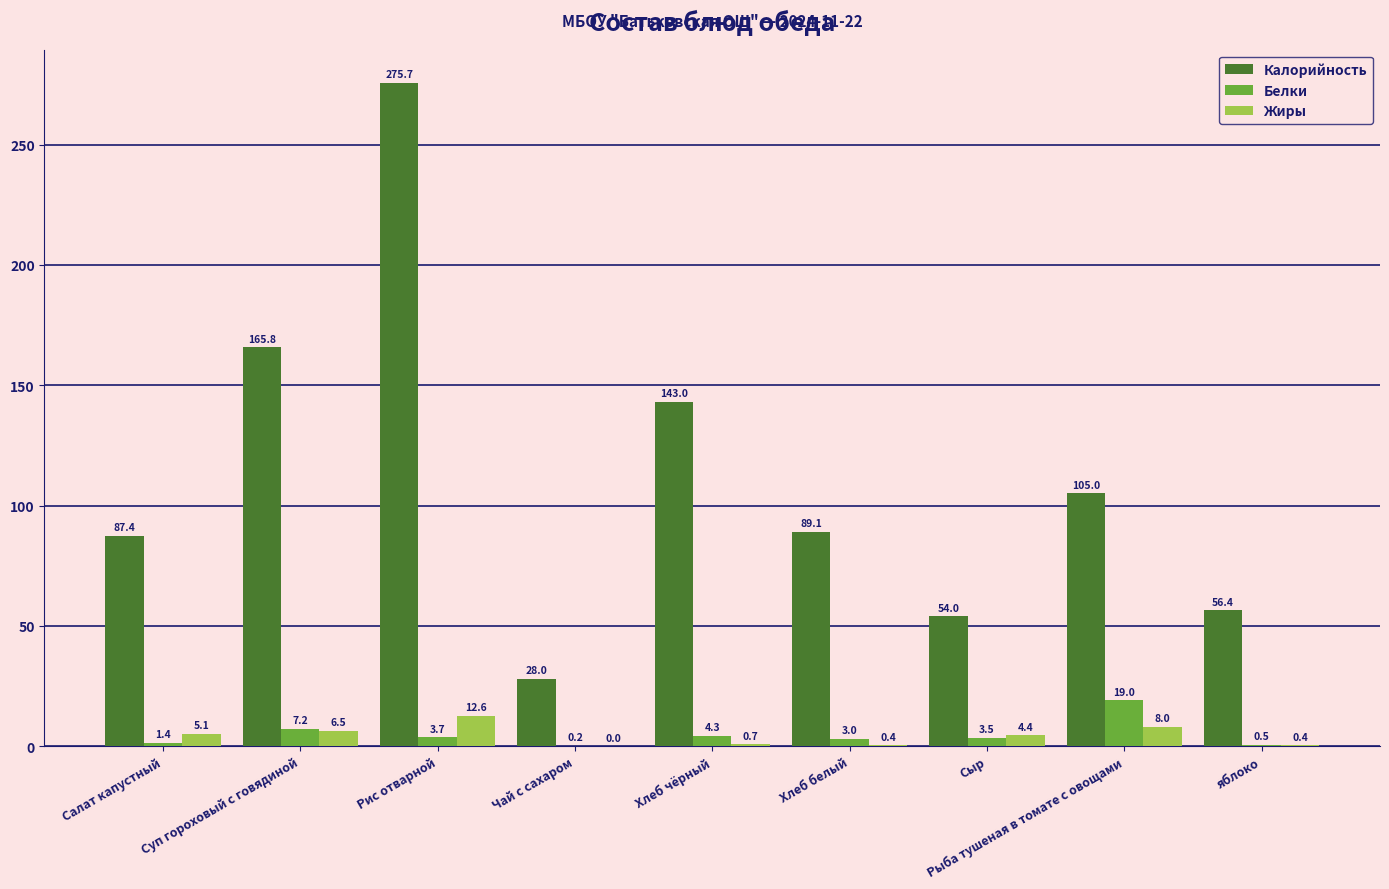

What are all the series names shown in the legend?

Калорийность, Белки, Жиры